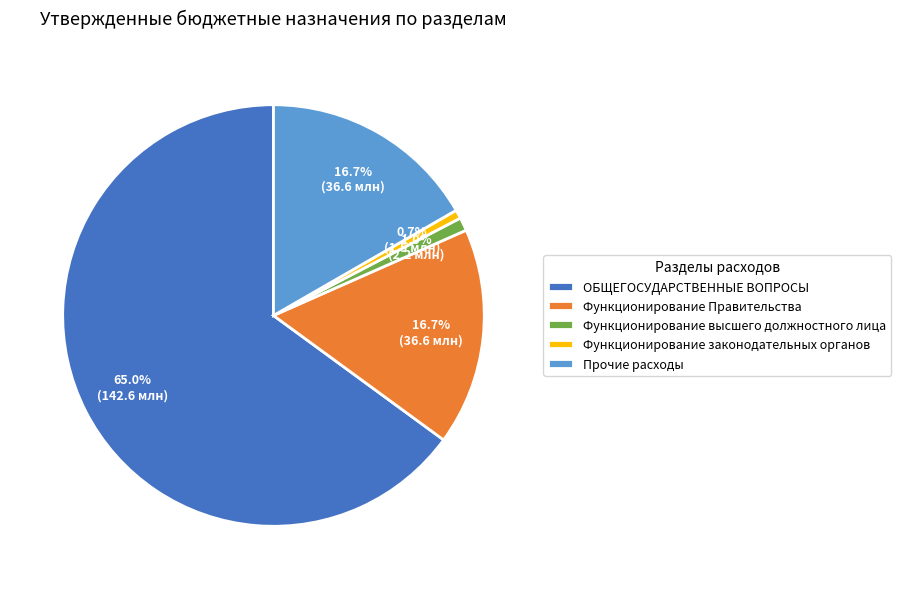

To the nearest percent, what is the average slice percentage?

20%